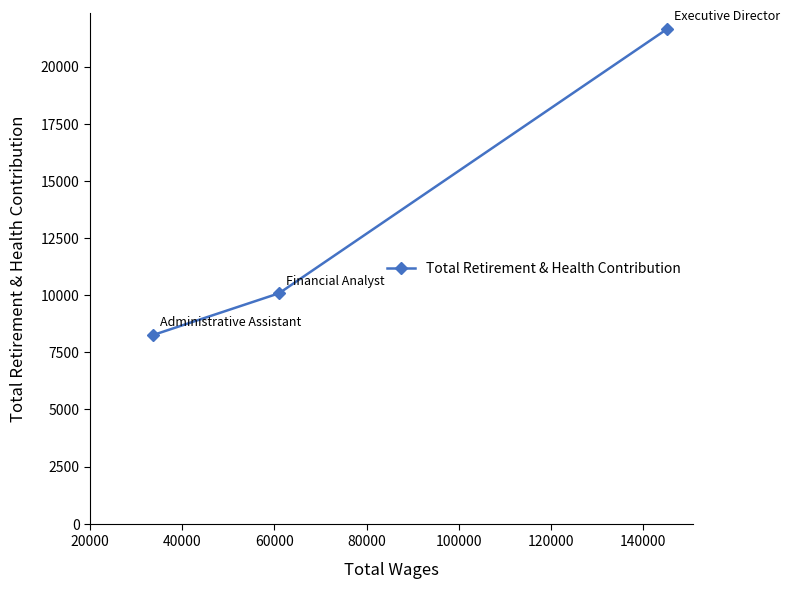

What is the greatest value displayed?

21654